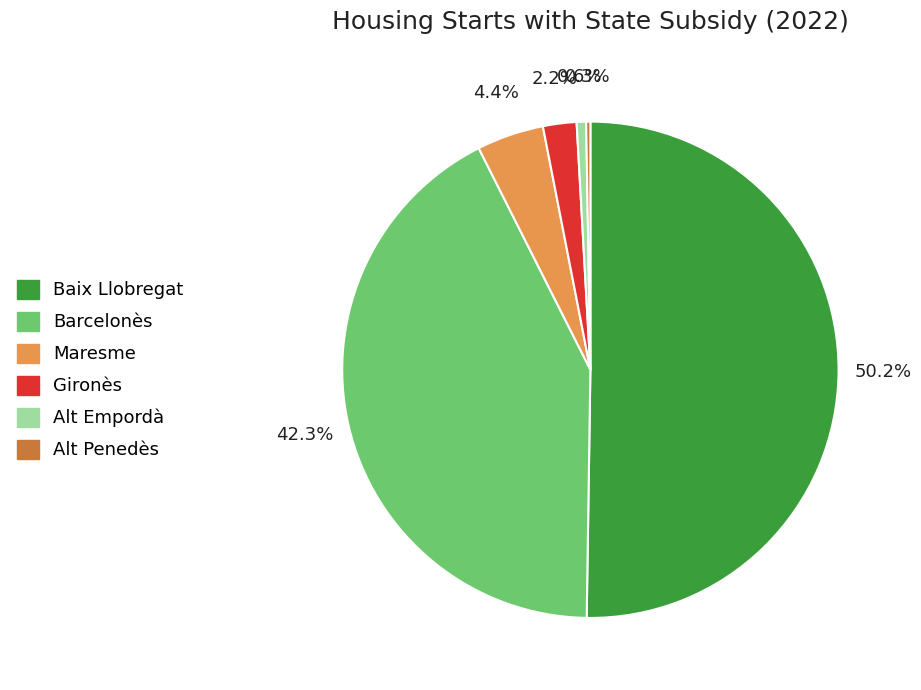

Between Baix Llobregat and Maresme, which is larger?

Baix Llobregat